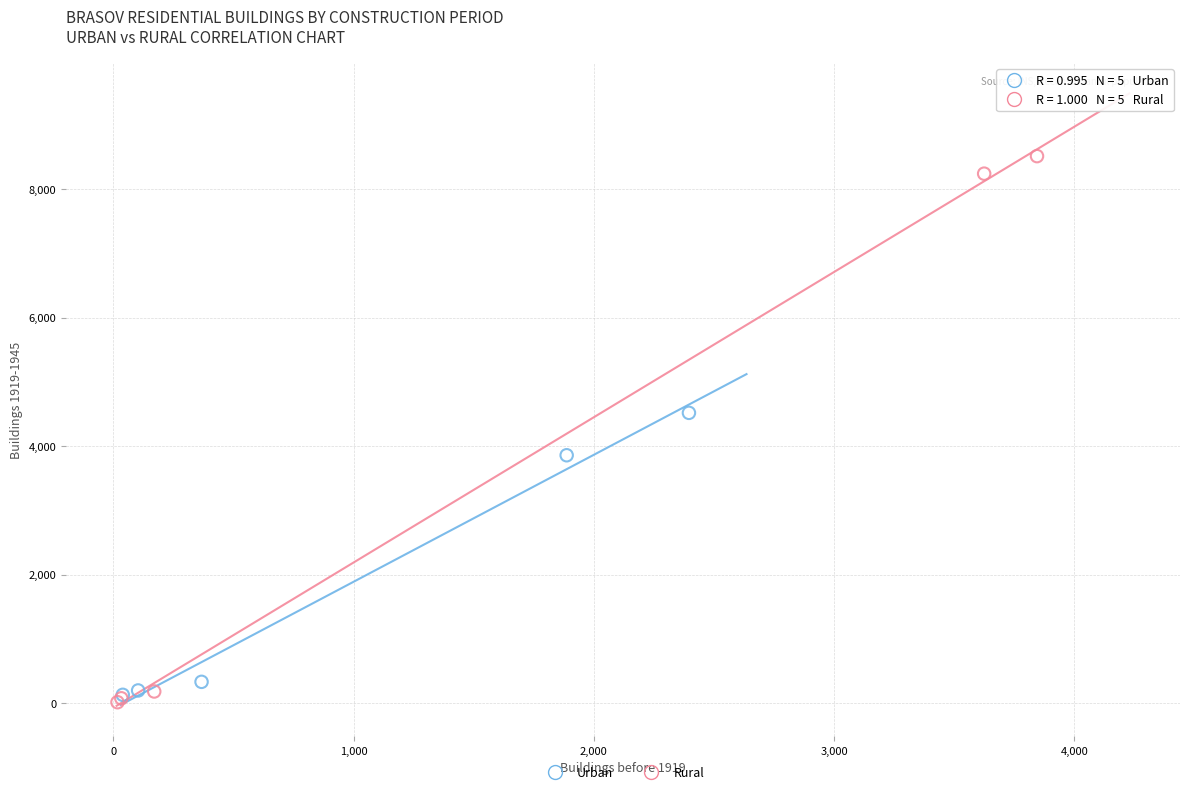

Which series contains the highest Y value?

Rural